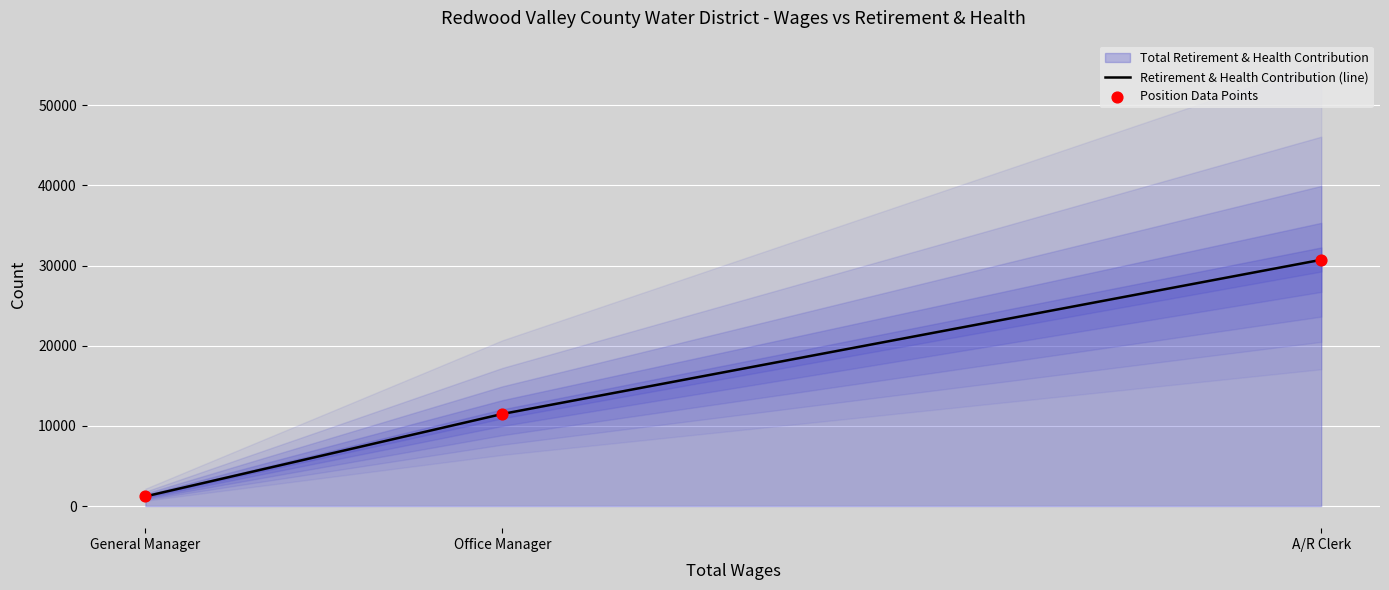

Is it true that Retirement & Health Contribution (line) equals 30719 at A/R Clerk?

True